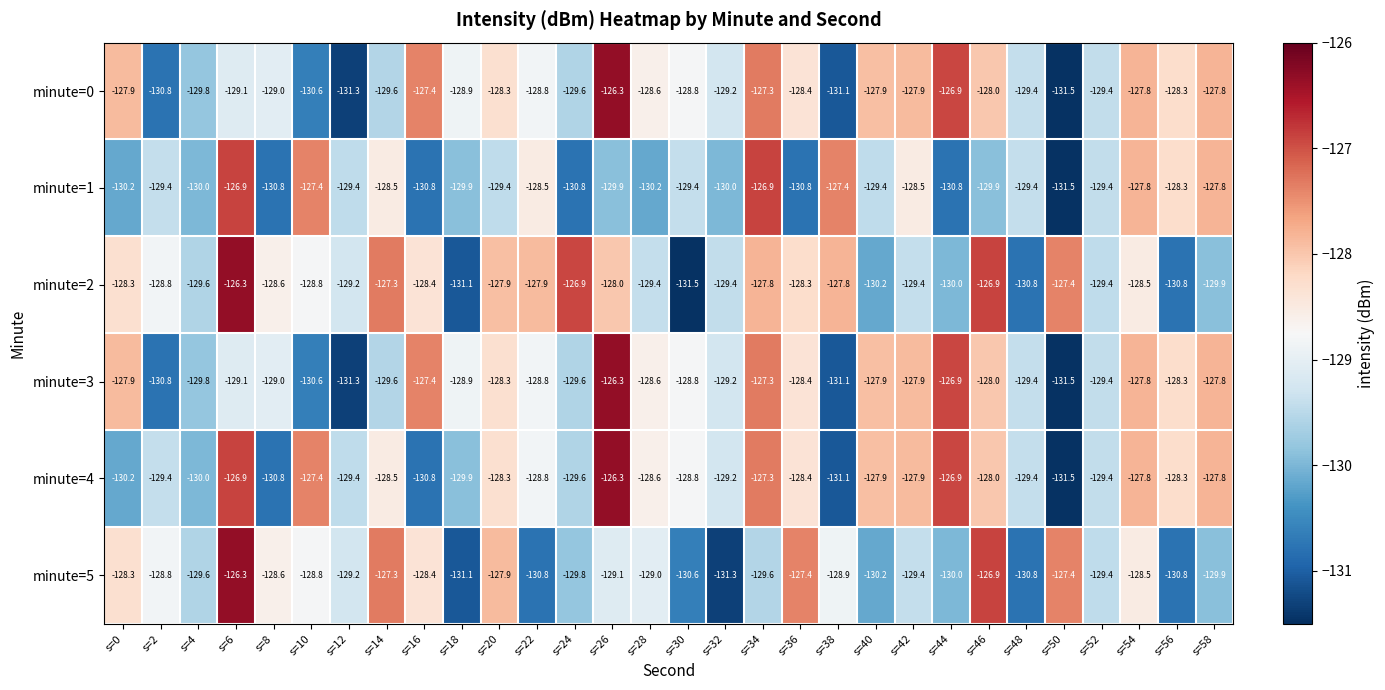

What is the difference between the minute=0 values at s=52 and s=36?

1.0